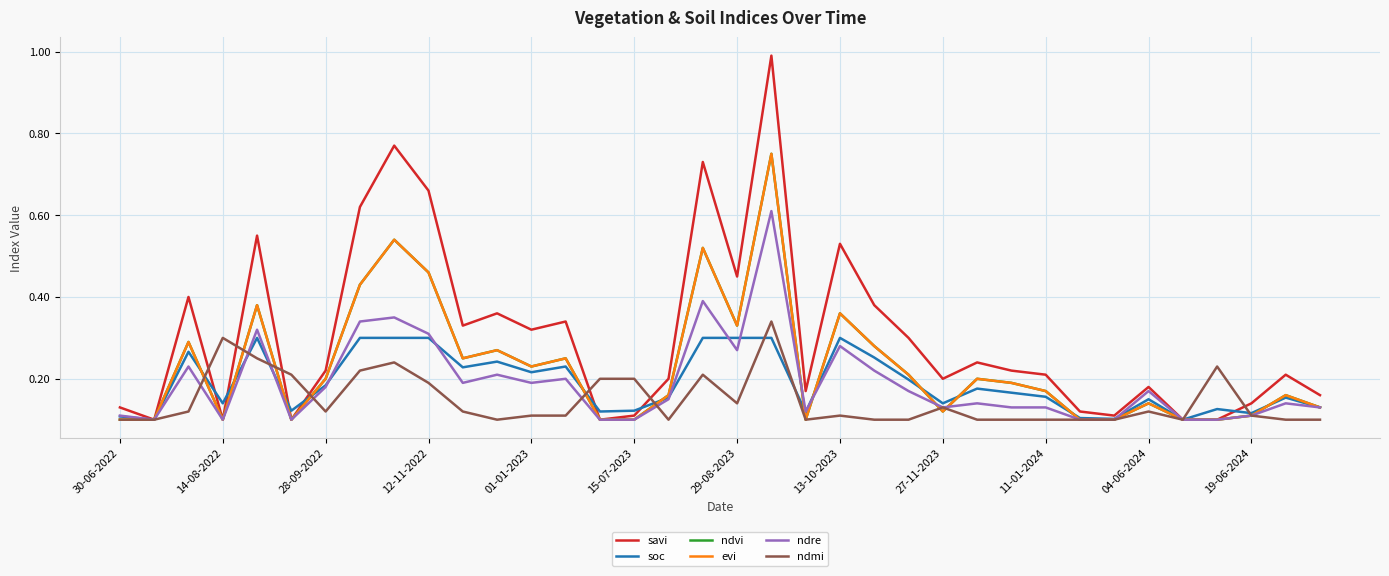

In soc, how many points are higher than both neighbors (excluding endpoints)?

9